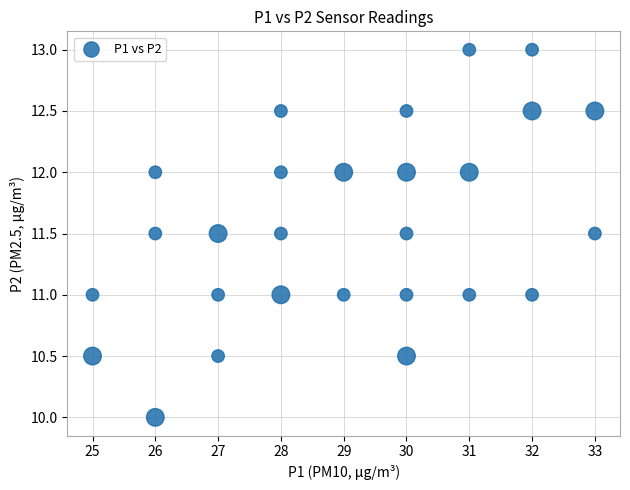

What is the range of Y values (max minus min)?

3.0